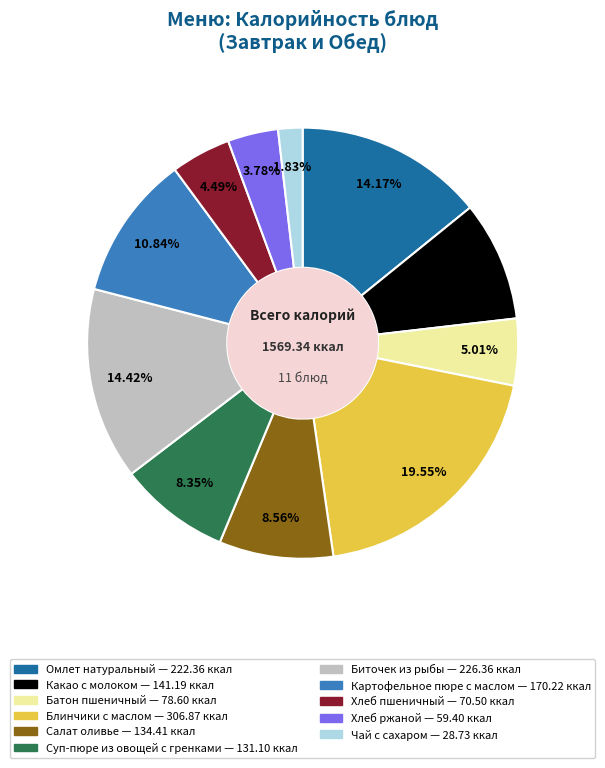

Which category has the smallest portion of the pie?

Чай с сахаром